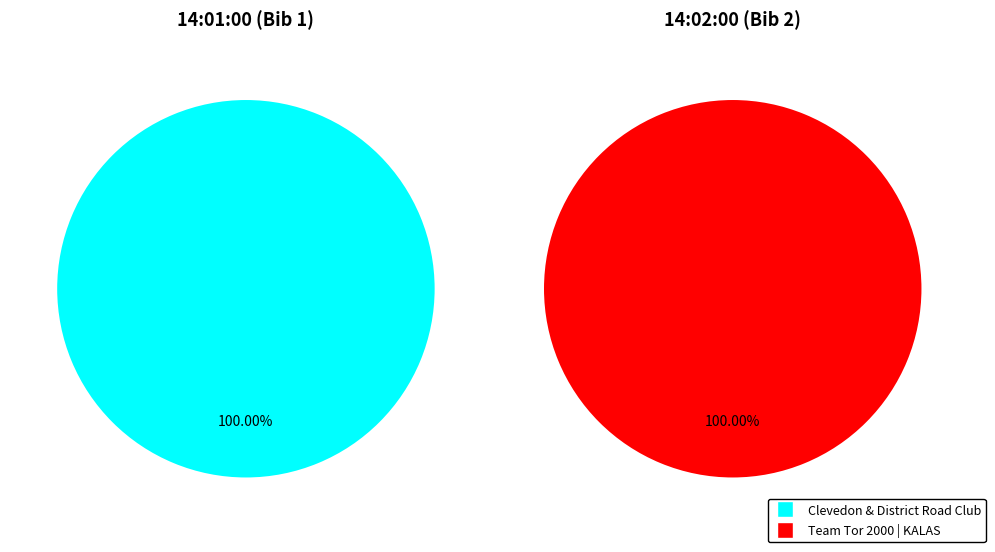

Rank the categories by value from highest to lowest.

14:02:00, 14:01:00